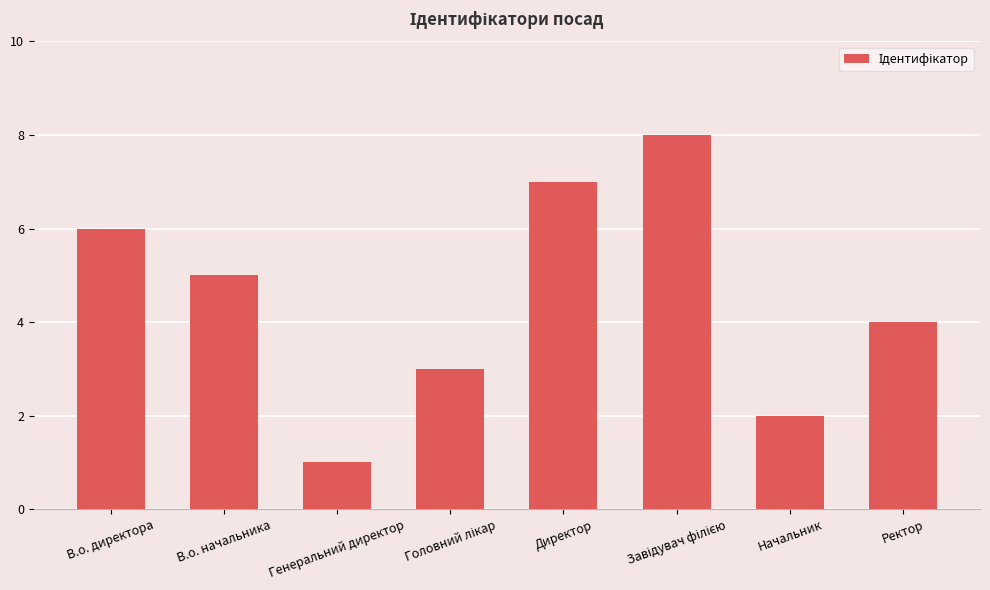

What is the label of the 5th bar from the left?

Директор